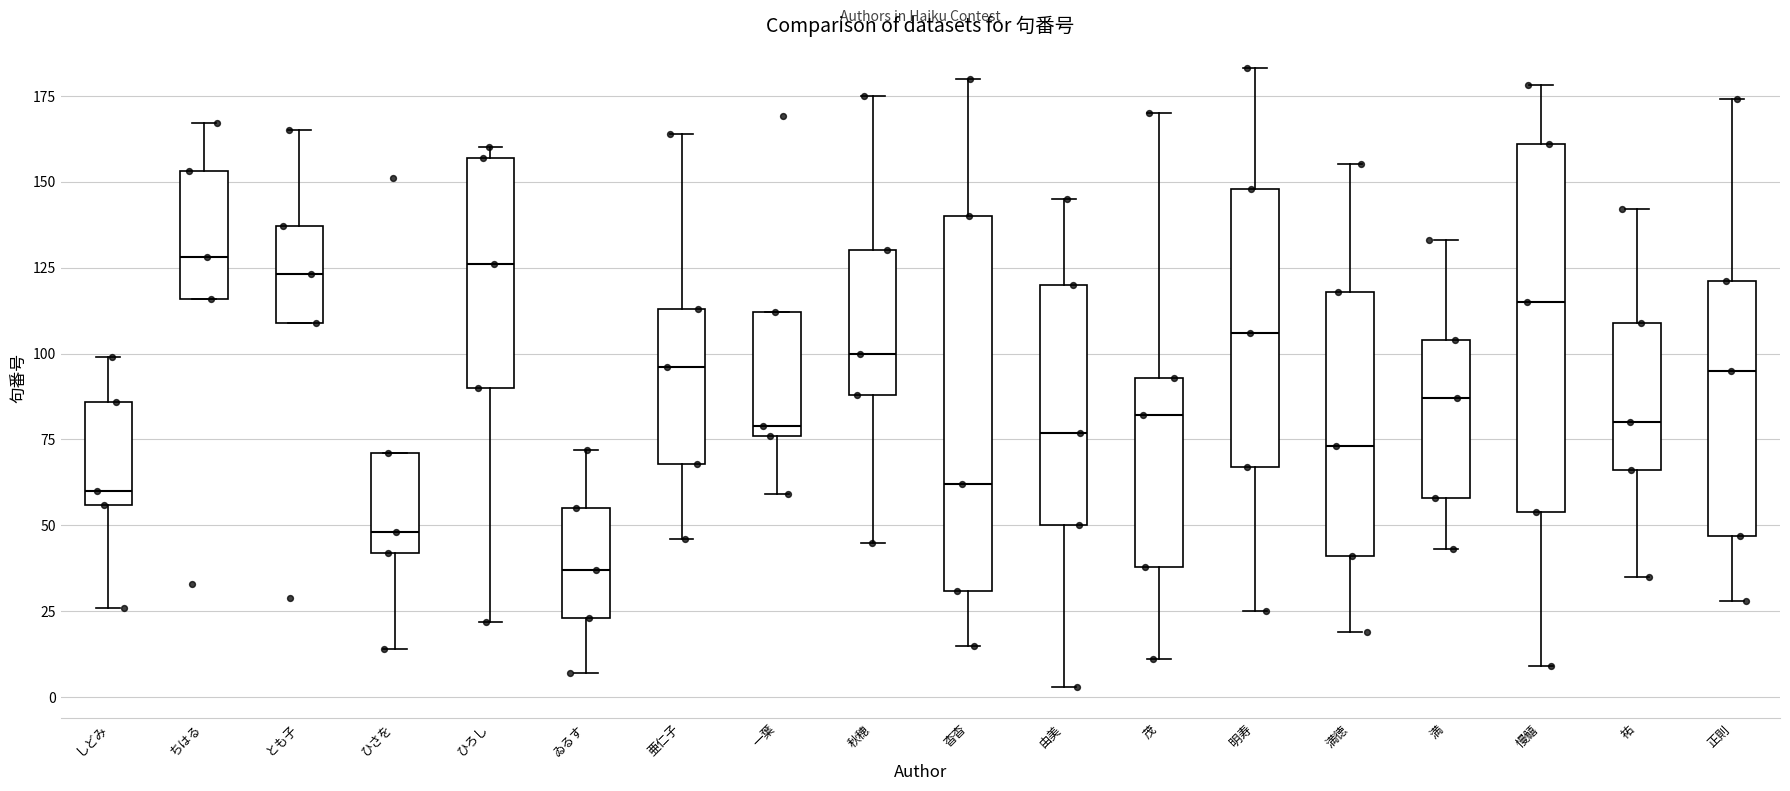

Reading left to right, read every box against the y-axis: the position of its median line, the range the box covers, and the ends of its whiskers. The values are not printed on the chart, so give them approximately, as read against the axis.

しどみ: median 60, box 55 to 85, whiskers 25 to 100
ちはる: median 130, box 115 to 155, whiskers 115 to 165
とも子: median 125, box 110 to 135, whiskers 110 to 165
ひさを: median 50, box 40 to 70, whiskers 15 to 70
ひろし: median 125, box 90 to 155, whiskers 20 to 160
ゐるす: median 35, box 25 to 55, whiskers 5 to 70
亜仁子: median 95, box 70 to 115, whiskers 45 to 165
一葉: median 80, box 75 to 110, whiskers 60 to 110
秋穂: median 100, box 90 to 130, whiskers 45 to 175
杳杳: median 60, box 30 to 140, whiskers 15 to 180
由美: median 75, box 50 to 120, whiskers 5 to 145
茂: median 80, box 40 to 95, whiskers 10 to 170
明寿: median 105, box 65 to 150, whiskers 25 to 185
満徳: median 75, box 40 to 120, whiskers 20 to 155
満: median 85, box 60 to 105, whiskers 45 to 135
慢鱚: median 115, box 55 to 160, whiskers 10 to 180
祐: median 80, box 65 to 110, whiskers 35 to 140
正則: median 95, box 45 to 120, whiskers 30 to 175